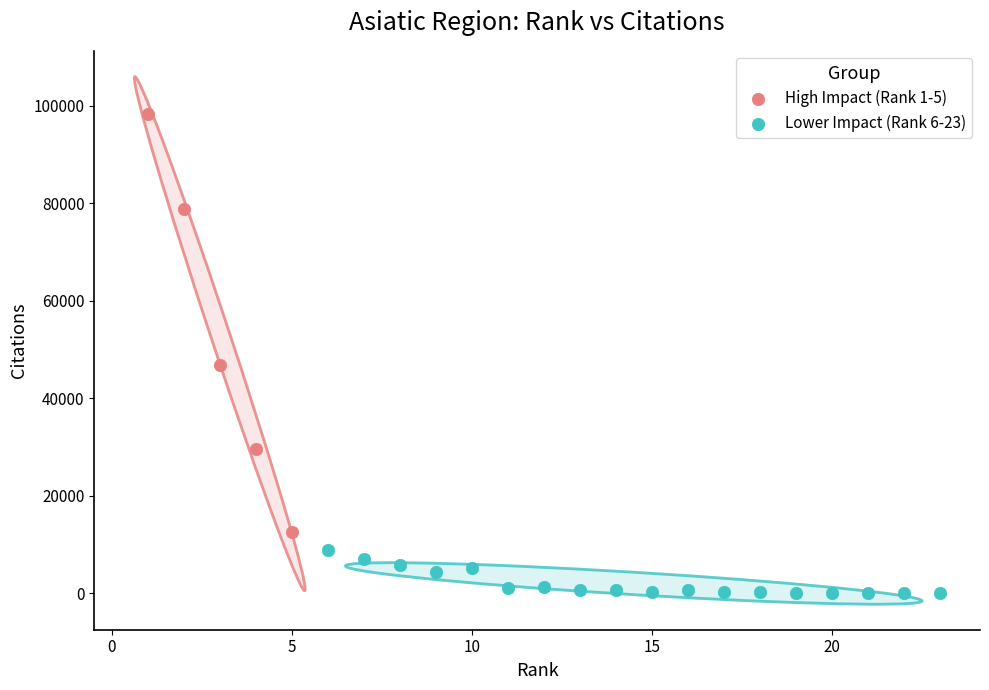

What are all the series names shown in the legend?

High Impact (Rank 1-5), Lower Impact (Rank 6-23)